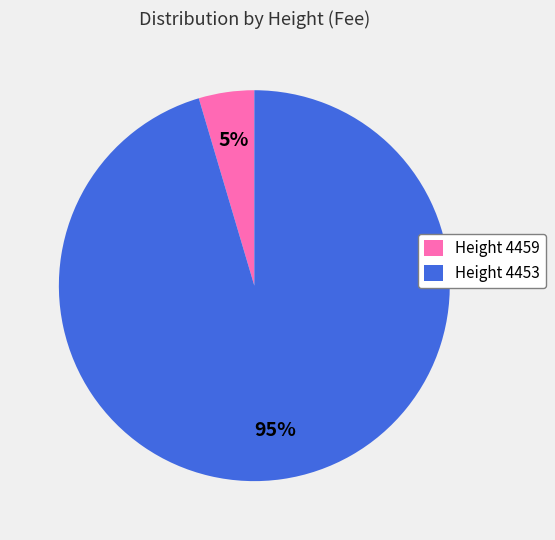

Rank the categories by value from lowest to highest.

Height 4459, Height 4453